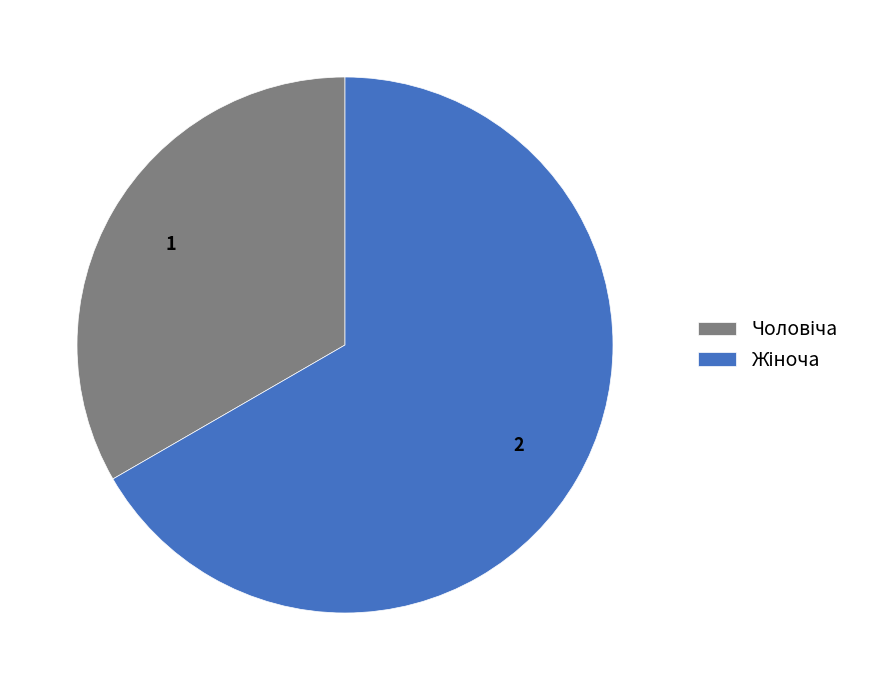

To the nearest percent, what percentage of the pie is Чоловіча?

33%